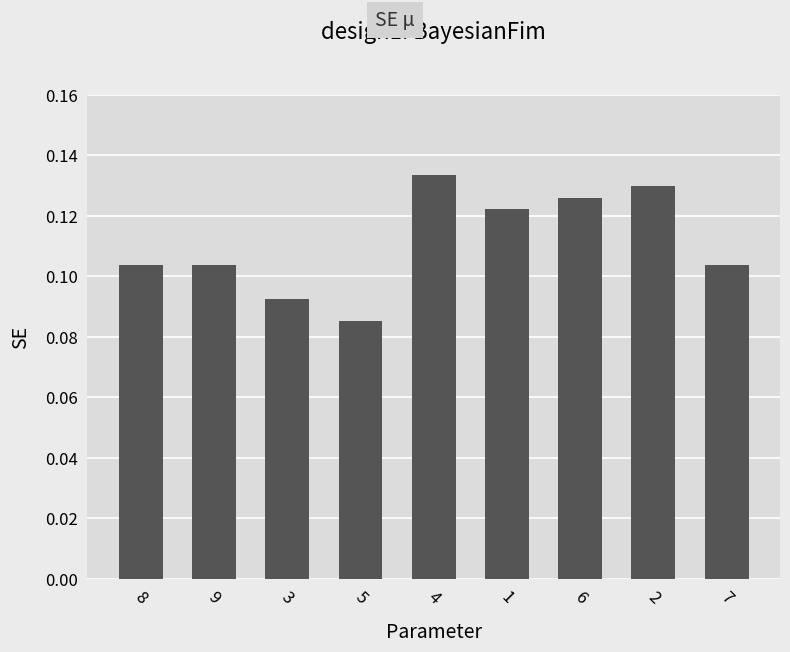

How many values are between 0 and 1?

9